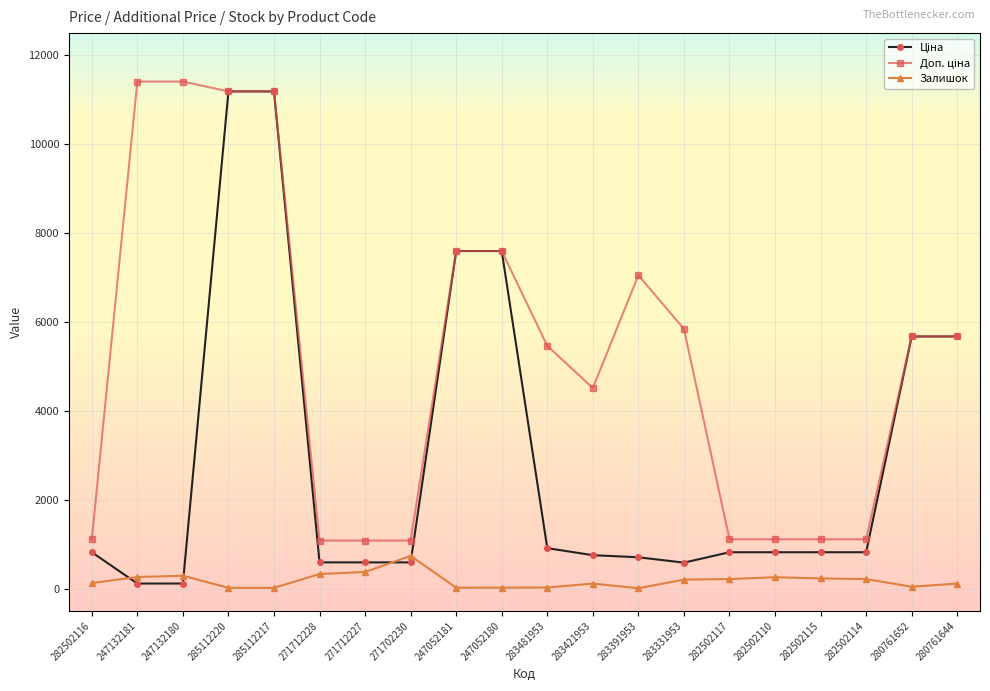

At how many categories does at least one series exceed 3113?

12